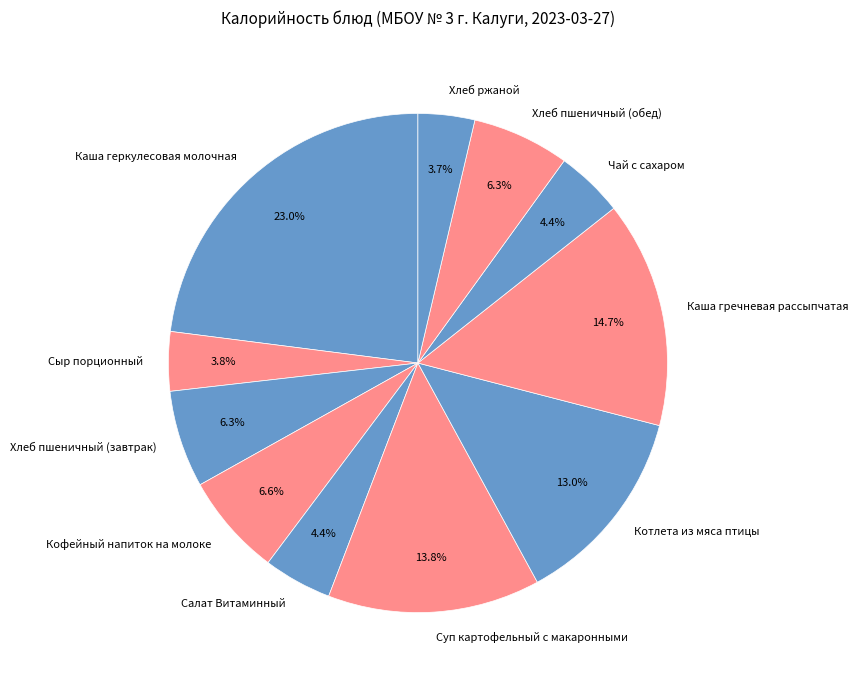

What is the total percentage of Хлеб ржаной and Чай с сахаром?

8.1%